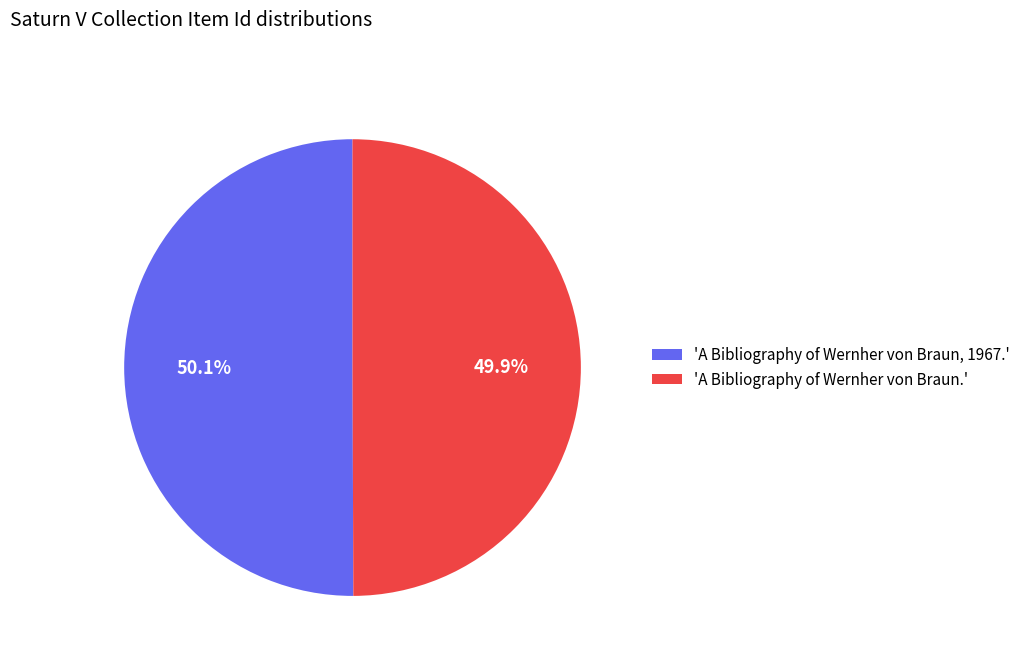

Approximately how many times larger is the value at 'A Bibliography of Wernher von Braun, 1967.' compared to 'A Bibliography of Wernher von Braun.'?

1.0